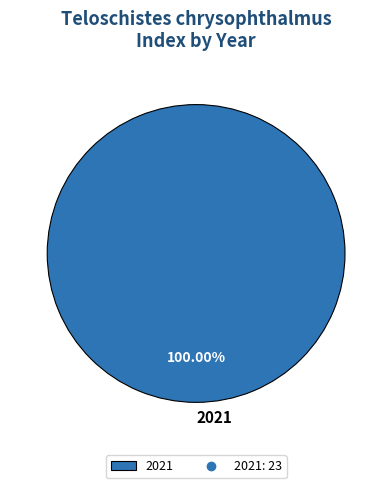

Rank the categories by value from lowest to highest.

2021